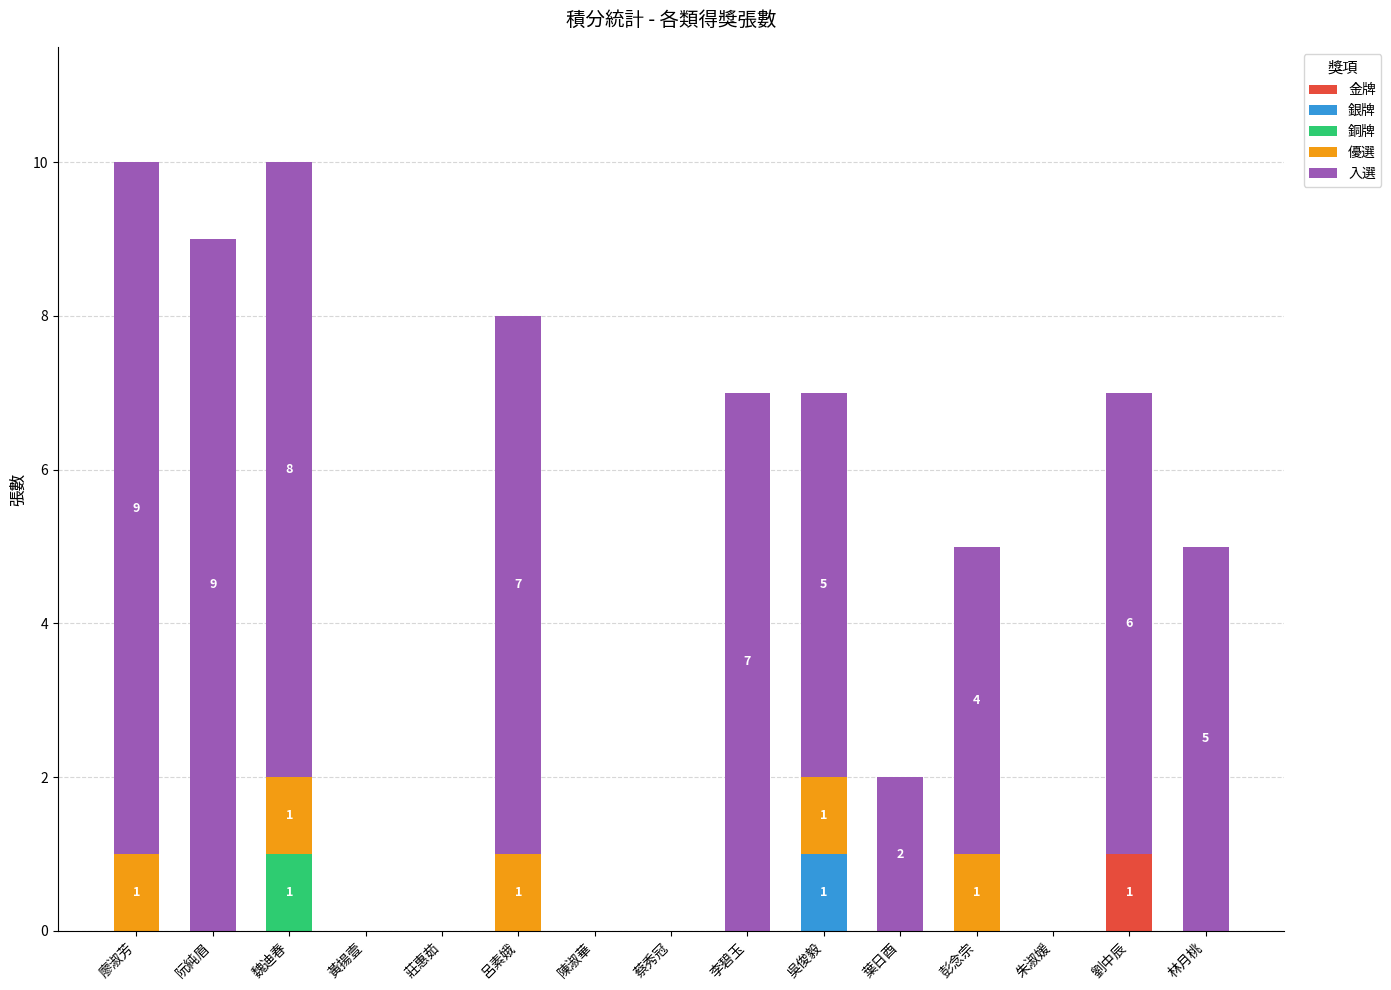

How many series are shown in this chart?

5